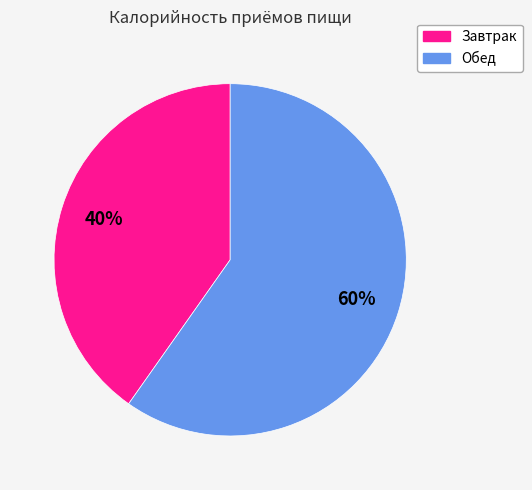

Rank the categories by value from highest to lowest.

Обед, Завтрак